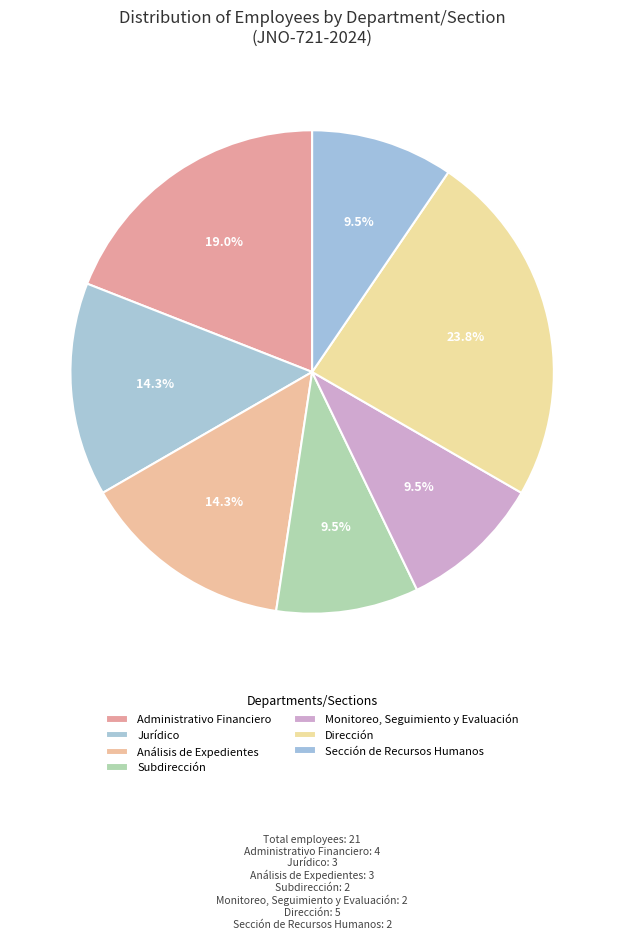

What percentage is the Análisis de Expedientes slice, to the nearest percent?

14%